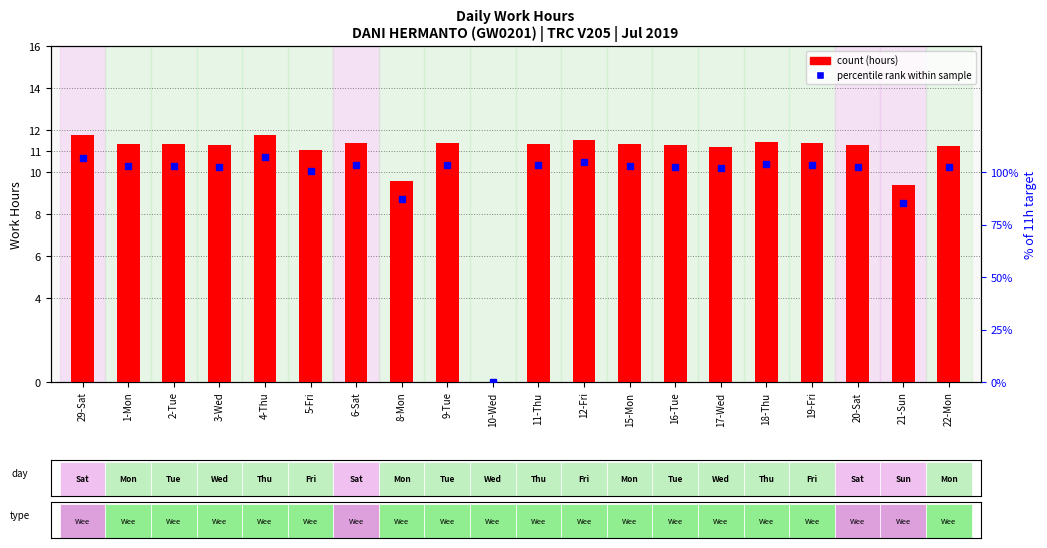

What is the label of the 13th bar from the right?

8-Mon